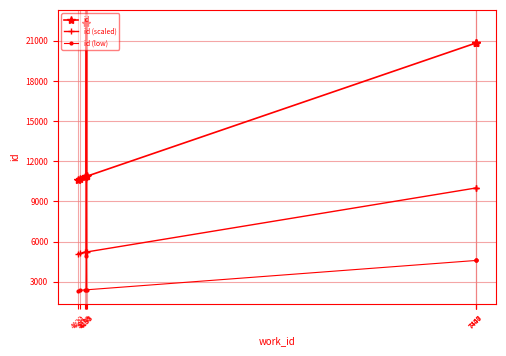

What is the difference between the highest and lowest values at 4190?

8473.1